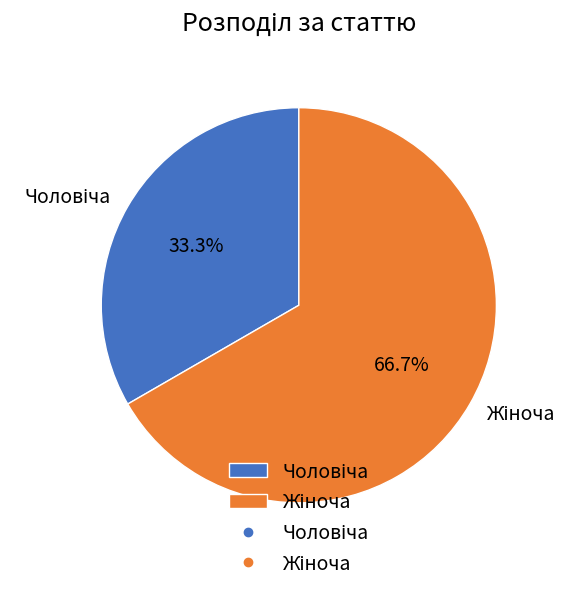

Is there a majority slice in this chart?

Yes